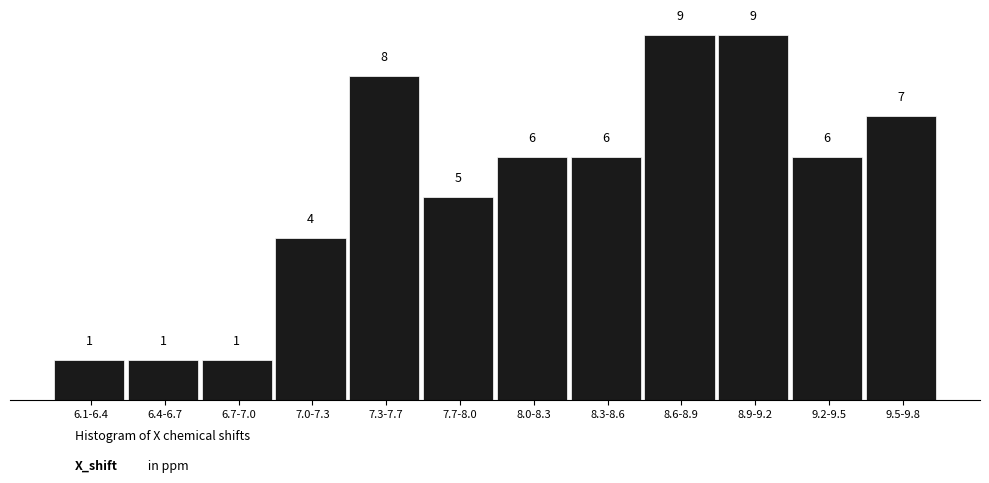

Reading right to left, what are all the values shown in this chart?

7	6	9	9	6	6	5	8	4	1	1	1